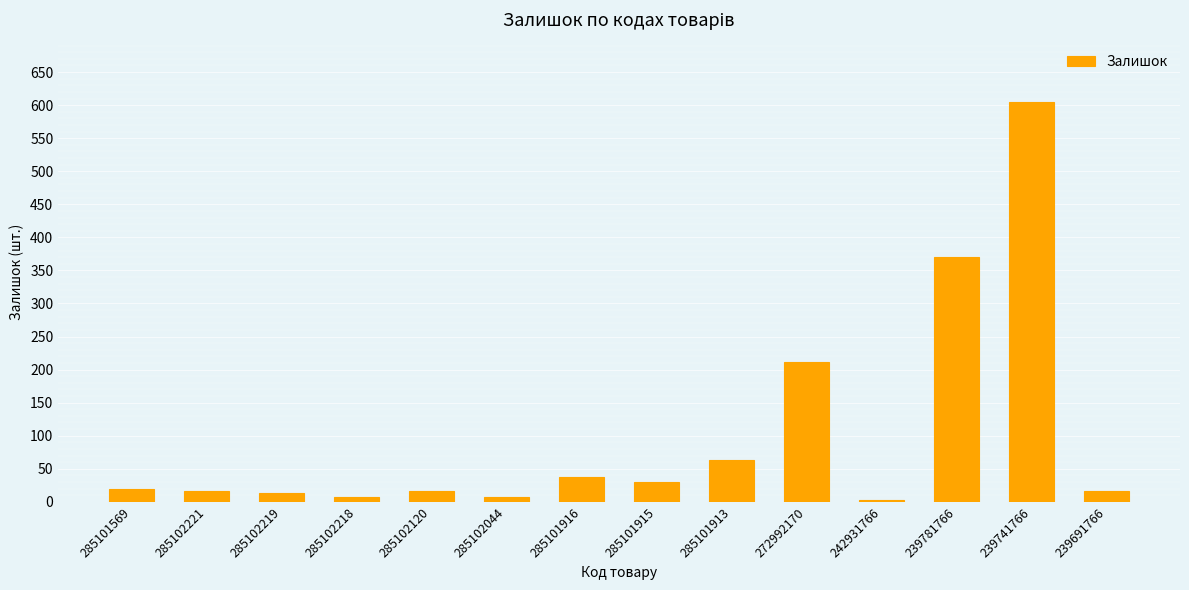

The value at 285101915 is 53. True or false?

False